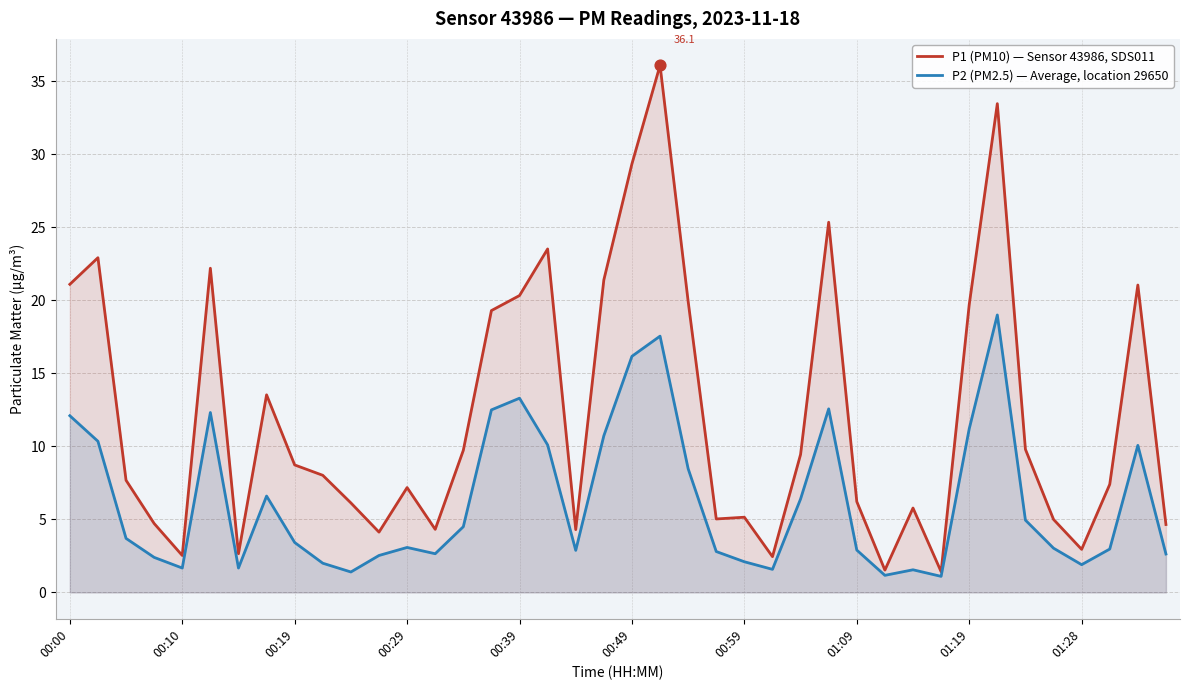

Which series contains the highest Y value?

P1 (PM10) — Sensor 43986, SDS011